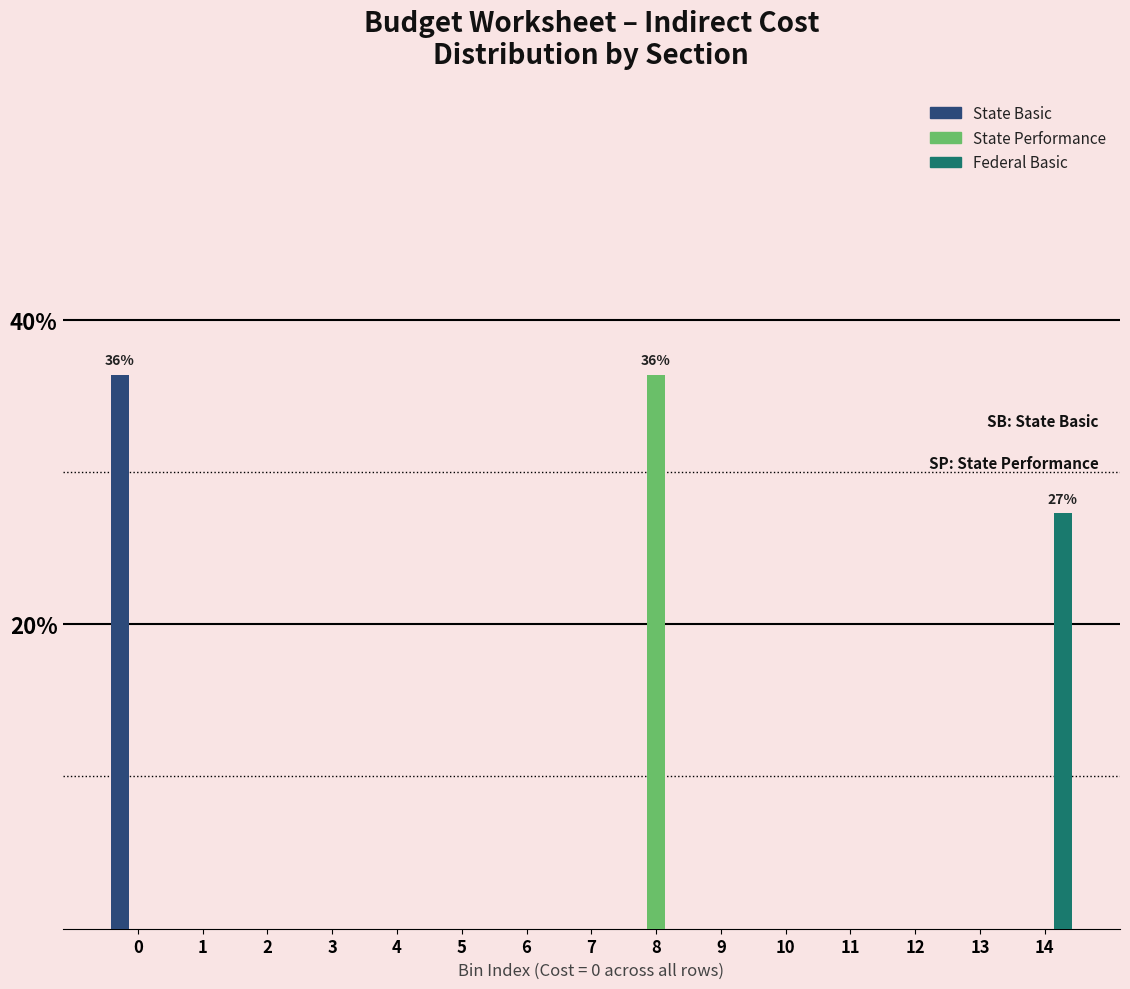

What is the maximum value shown in the chart?

36.4